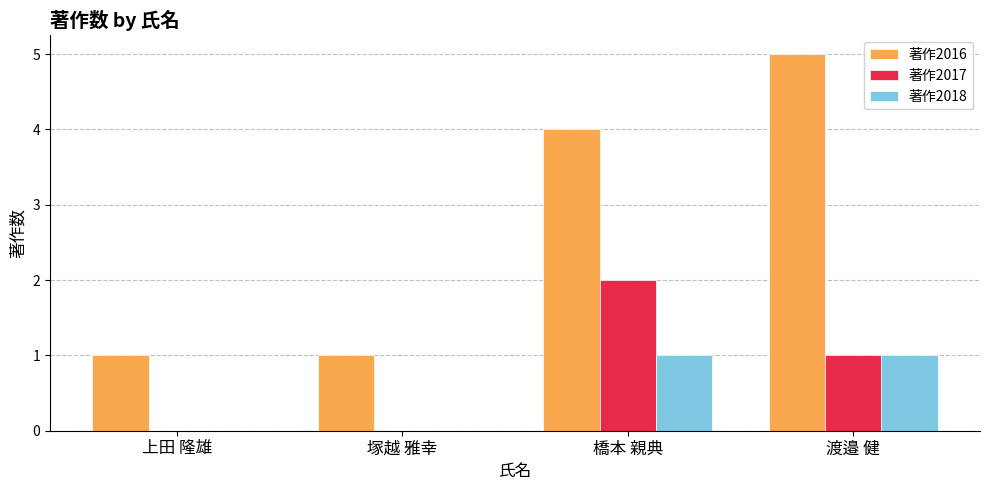

Which series changed the most between 上田 隆雄 and 渡邉 健?

著作2016